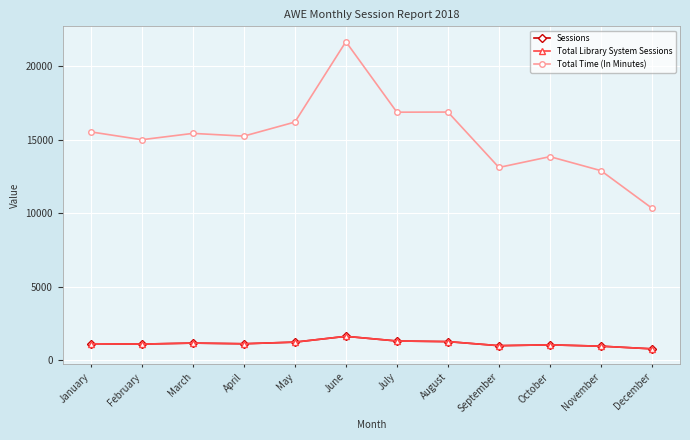

True or false: Total Library System Sessions has a value of 528 at July.

False